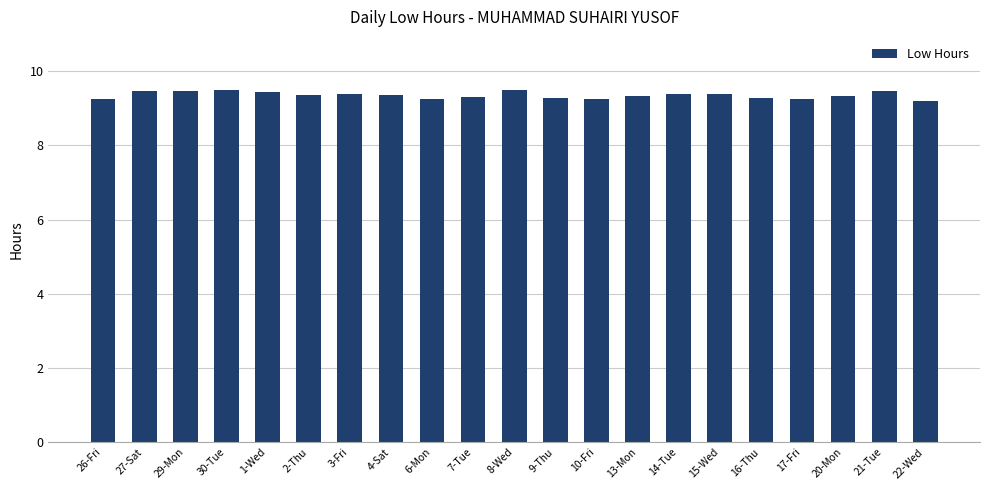

What position from the left is 10-Fri?

13